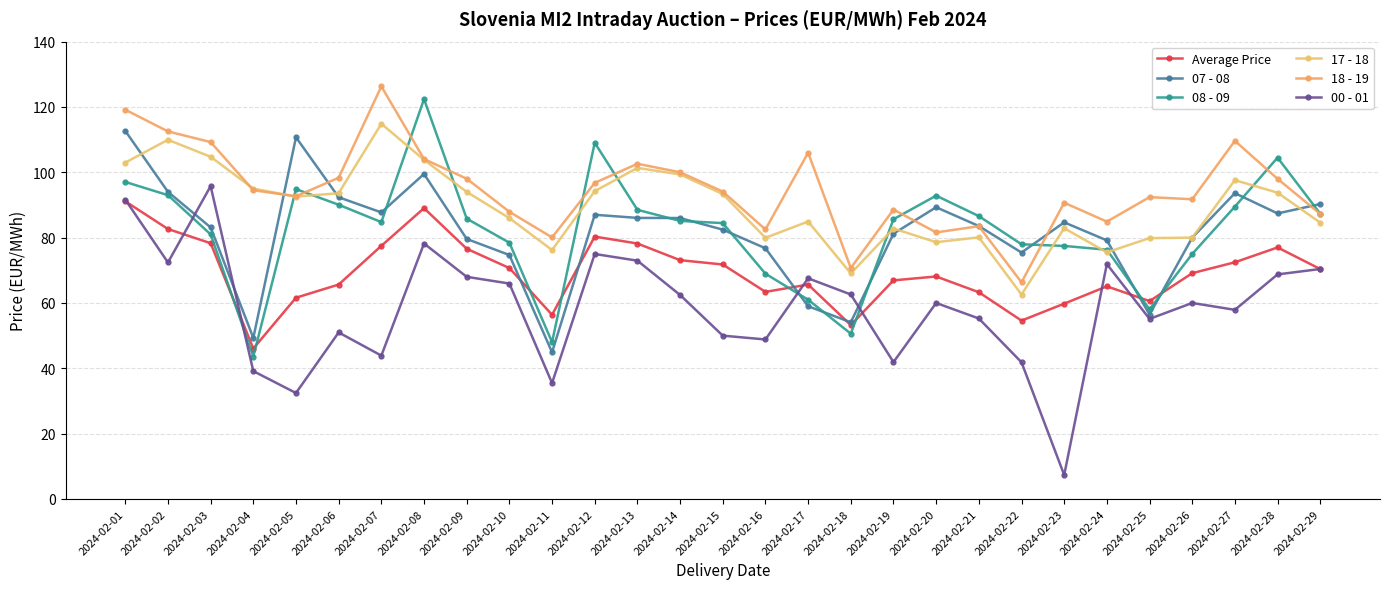

List the series in order of their peak value, highest first.

18 - 19, 08 - 09, 17 - 18, 07 - 08, 00 - 01, Average Price